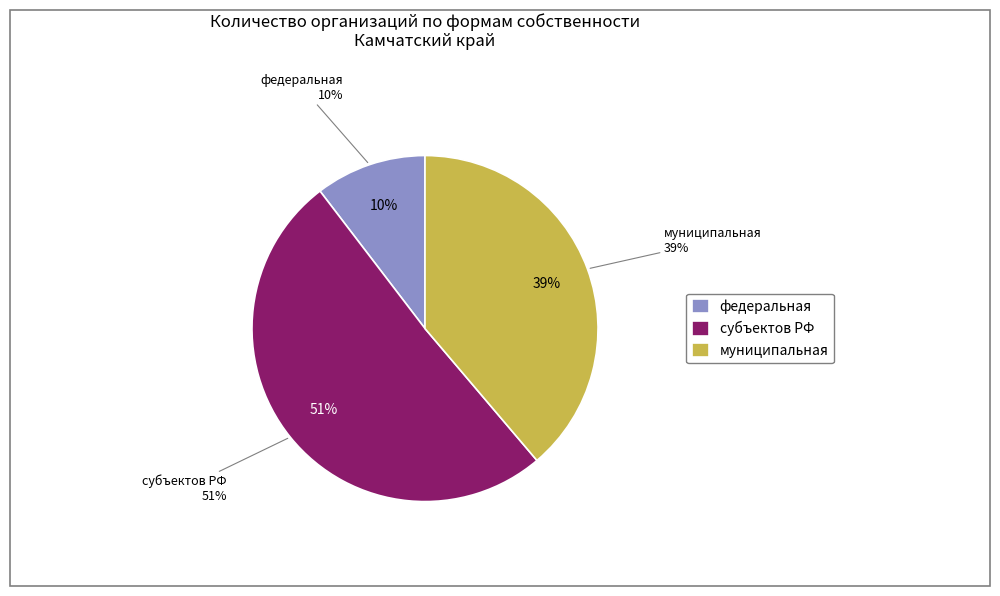

Rank the categories by value from highest to lowest.

субъектов РФ, муниципальная, федеральная